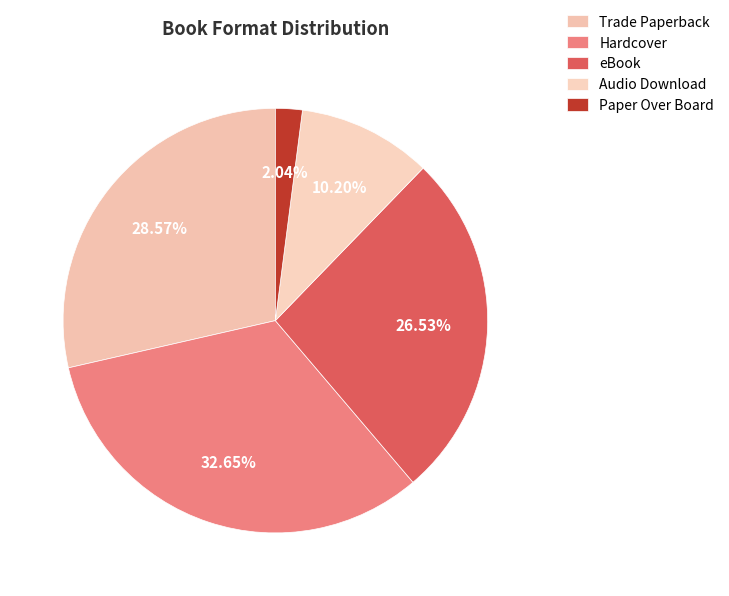

To the nearest percent, what percentage of the pie is eBook?

27%